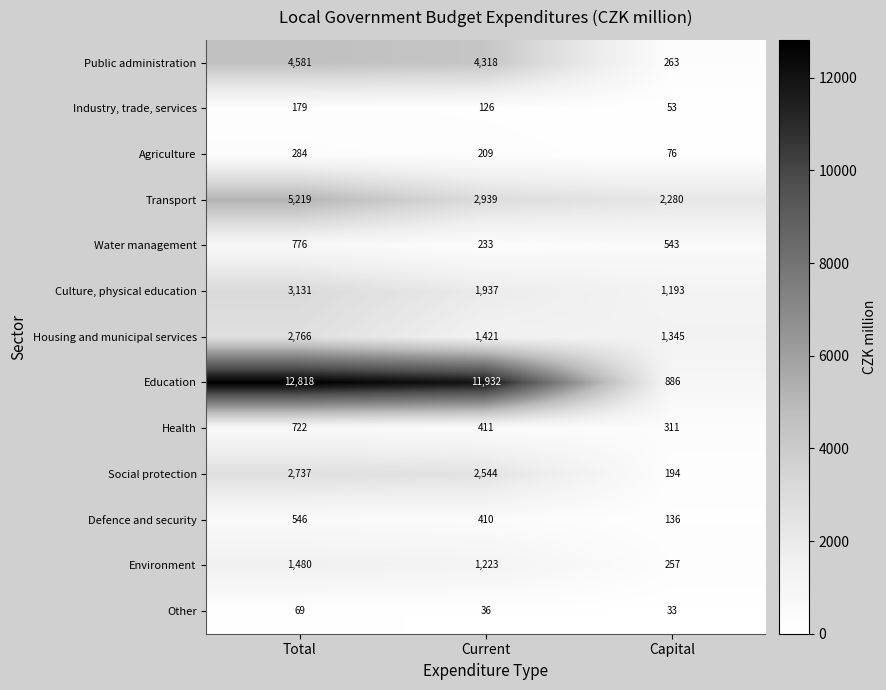

At which label does Housing and municipal services reach its minimum?

Capital